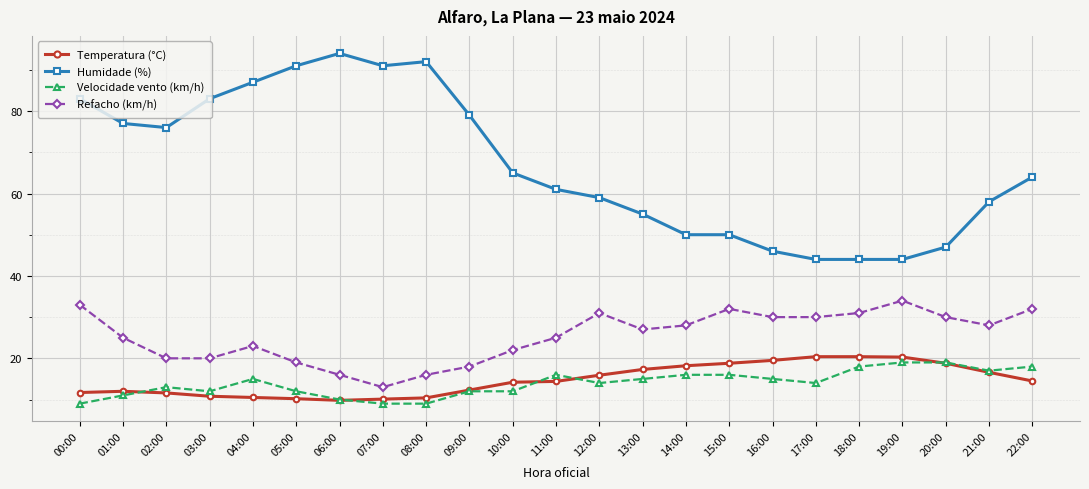

True or false: Humidade (%) and Refacho (km/h) intersect in this chart.

False